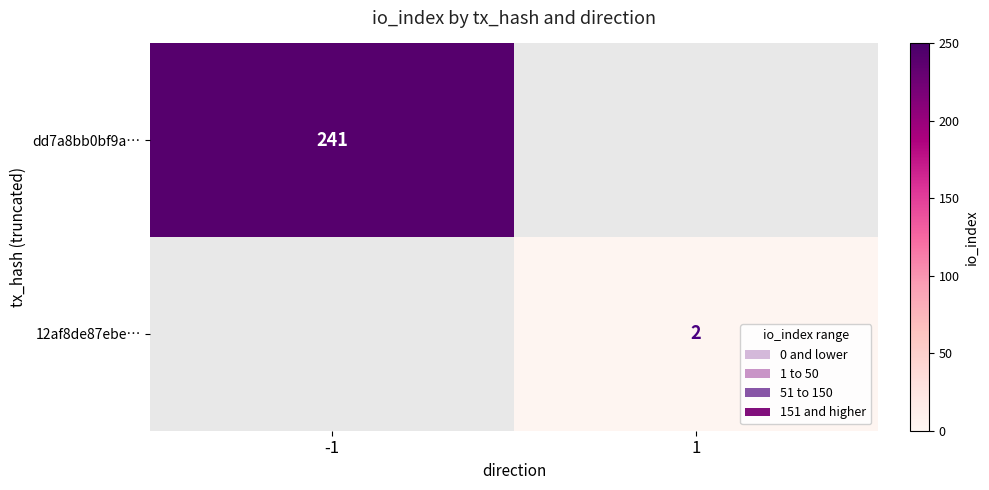

What is the approximate value of dd7a8bb0bf9a… at -1?

241.0